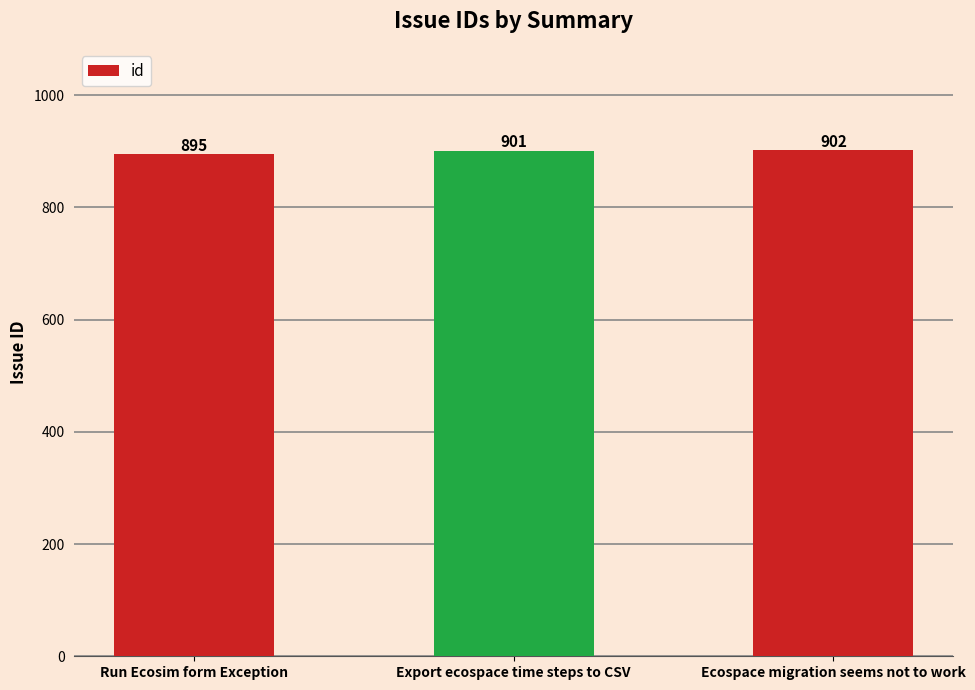

What is the average value?

899